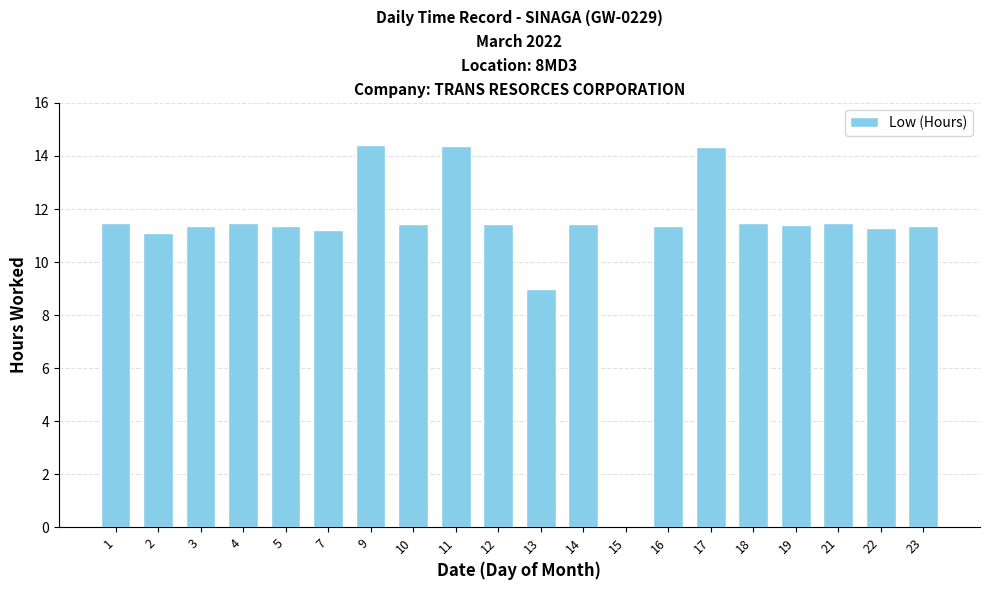

What is the sum of the values at 7 and 10?

22.6